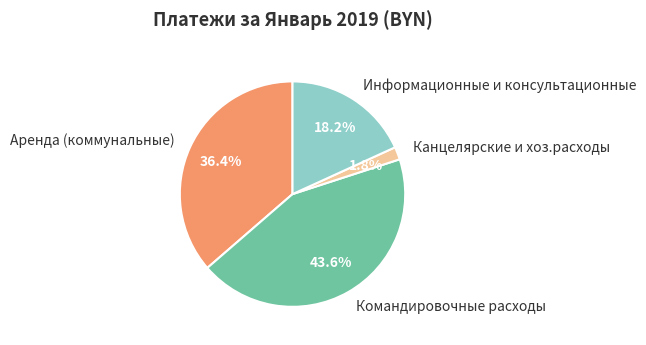

Between Канцелярские и хоз.расходы and Аренда (коммунальные), which is larger?

Аренда (коммунальные)